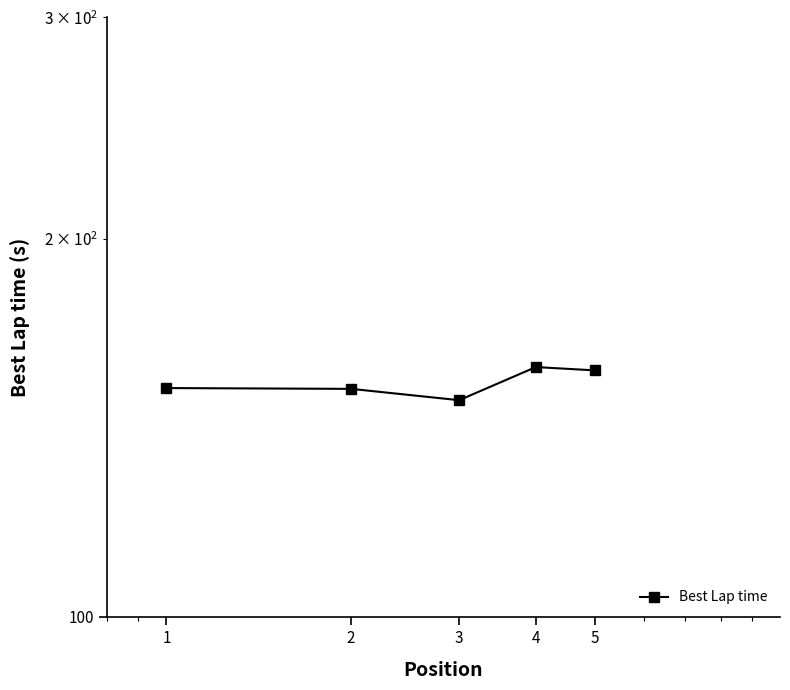

Rank the categories by value from highest to lowest.

4, 5, 1, 2, 3